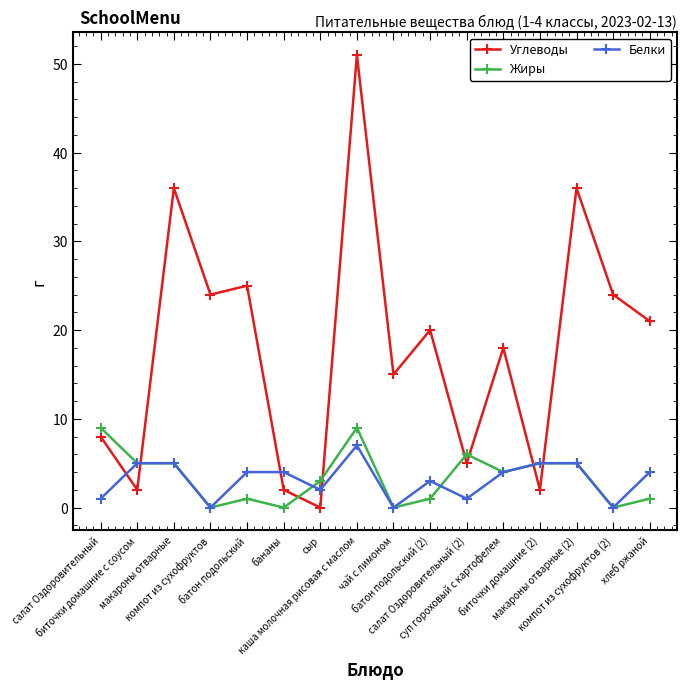

How many values in the Жиры series are below 4?

8